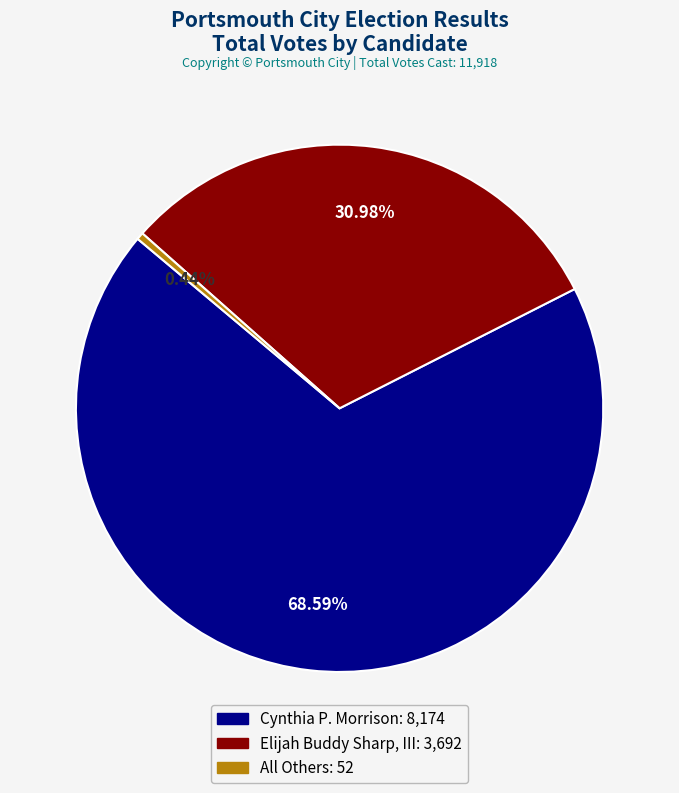

To the nearest percent, what is the difference between the largest and smallest slice percentages?

68%